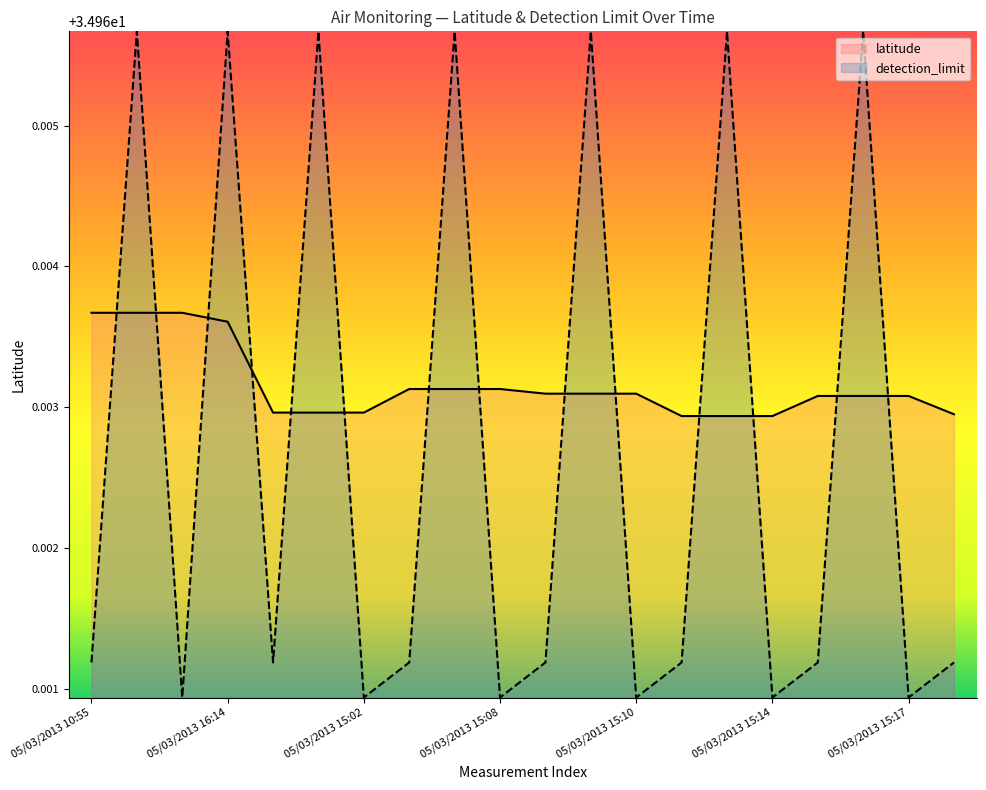

Reading right to left, what are all the values shown in this chart?

latitude: 35.0	35.0	35.0	35.0	35.0	35.0	35.0	35.0	35.0	35.0	35.0	35.0	35.0	35.0	35.0	35.0	35.0	35.0	35.0	35.0
detection_limit: 35.0	35.0	35.0	35.0	35.0	35.0	35.0	35.0	35.0	35.0	35.0	35.0	35.0	35.0	35.0	35.0	35.0	35.0	35.0	35.0